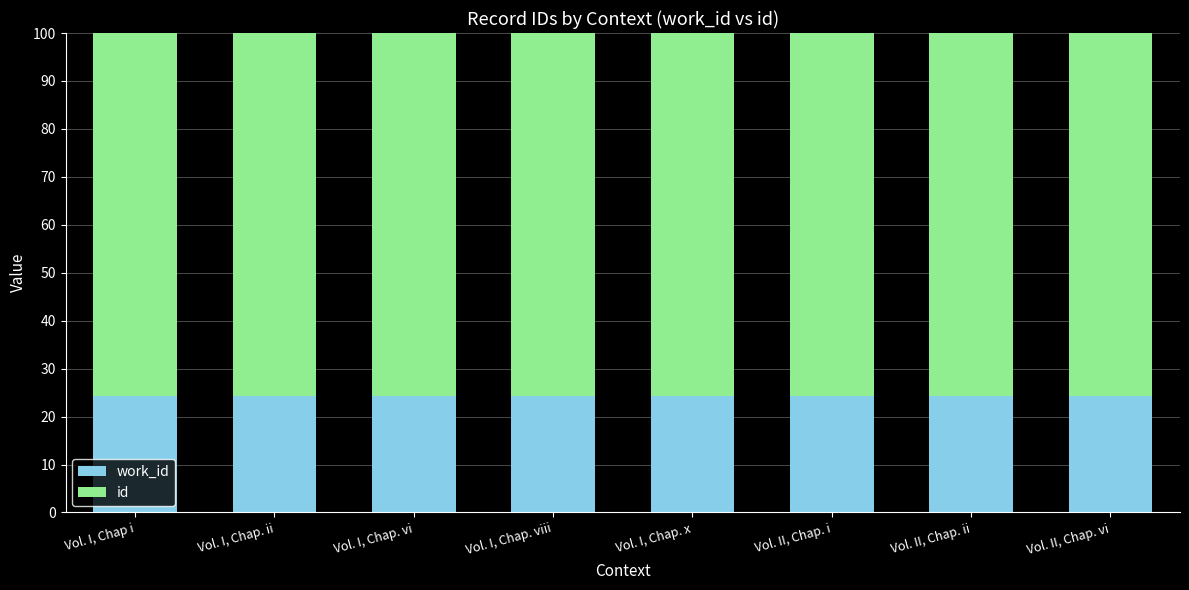

What is the total value across all series at Vol. II, Chap. ii?

100.0